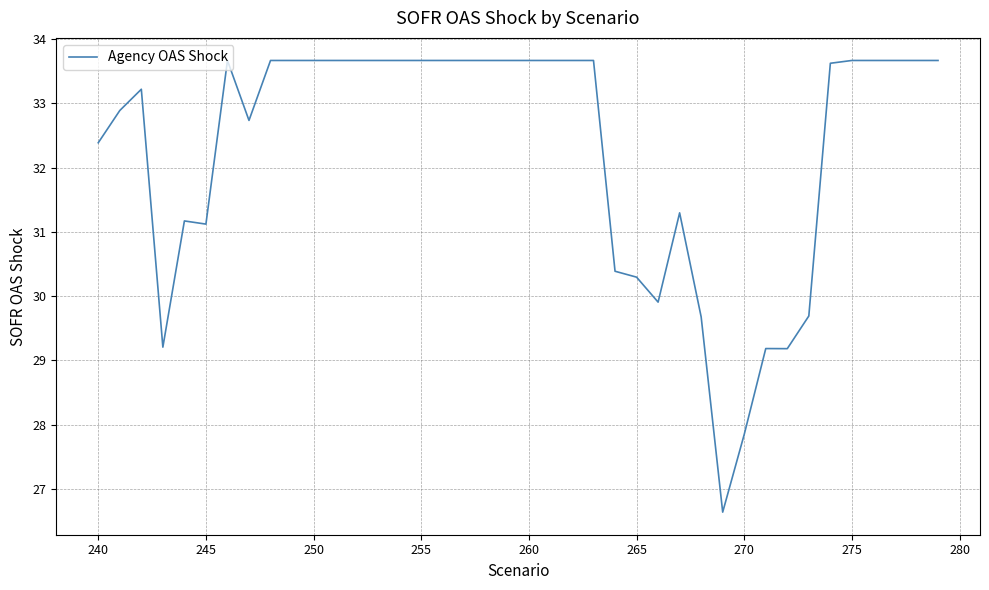

What is the greatest value displayed?

33.7